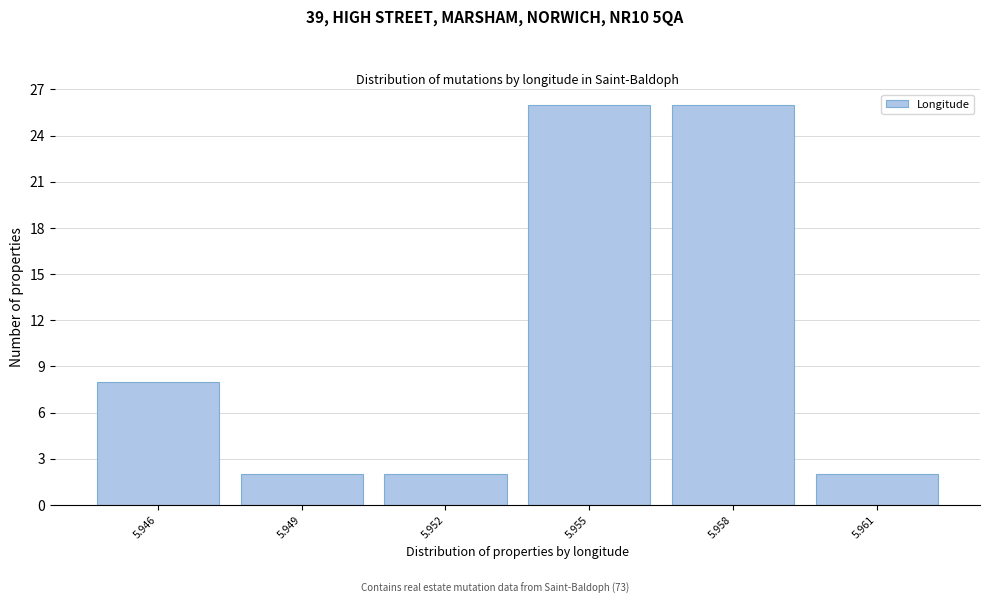

Reading right to left, transcribe all the data shown in this chart.

2	26	26	2	2	8